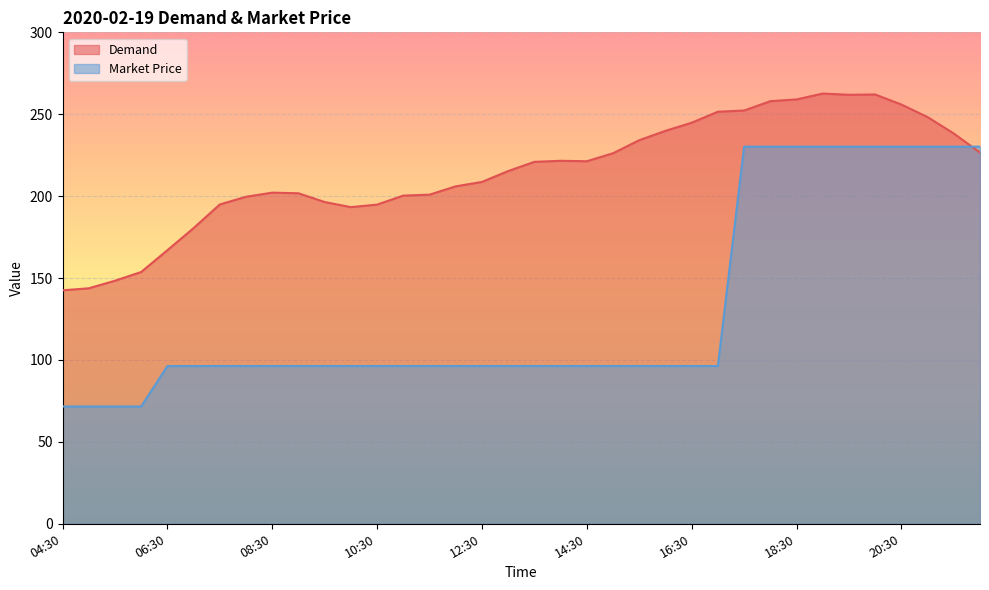

What is the value of the Market Price point at the 15th from the left?

96.3